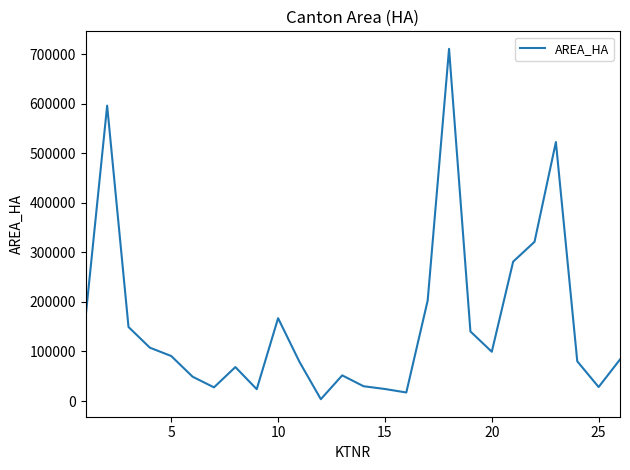

True or false: there are more than 2 points higher than both neighbors.

True